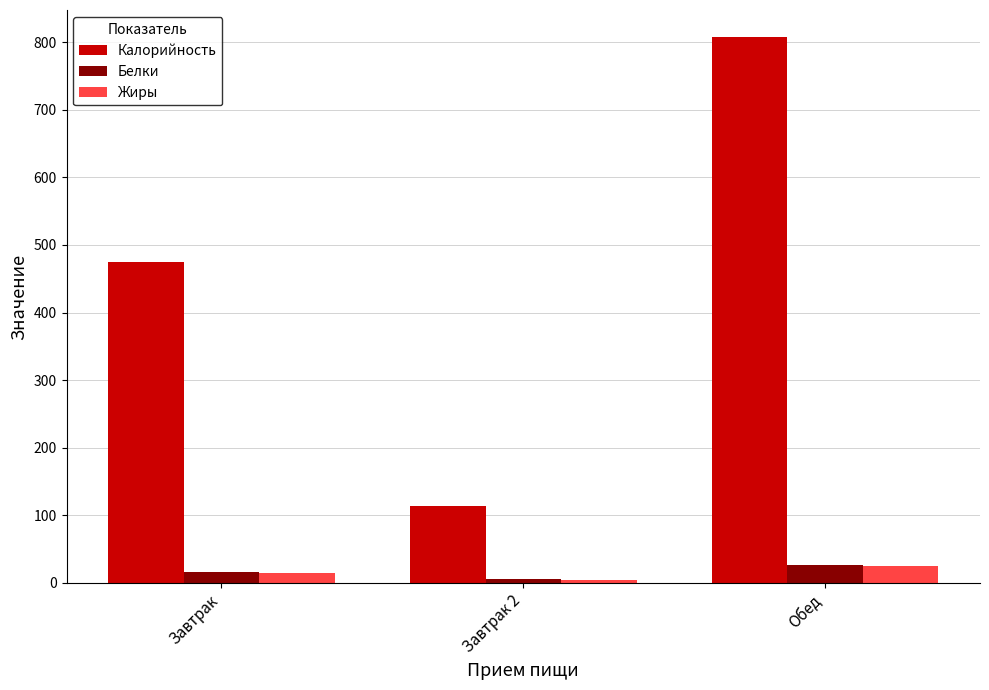

Which series has the widest spread of values?

Калорийность